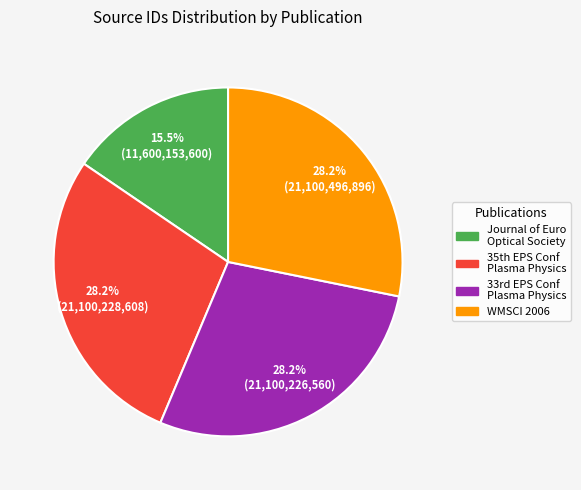

To the nearest percent, what is the average slice percentage?

25%